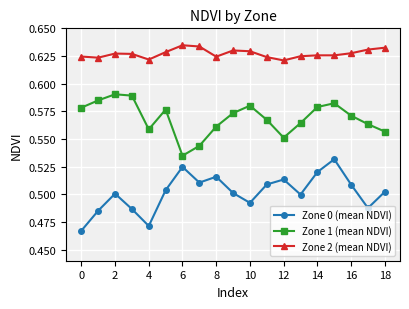

True or false: Zone 0 (mean NDVI) has more than 2 points higher than both neighbors.

True